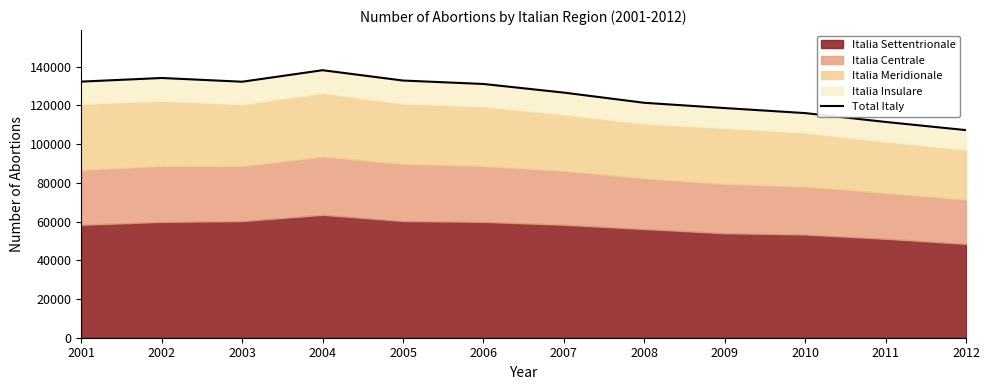

Rank the categories by value from lowest to highest.

2012, 2011, 2010, 2009, 2008, 2007, 2006, 2003, 2001, 2005, 2002, 2004